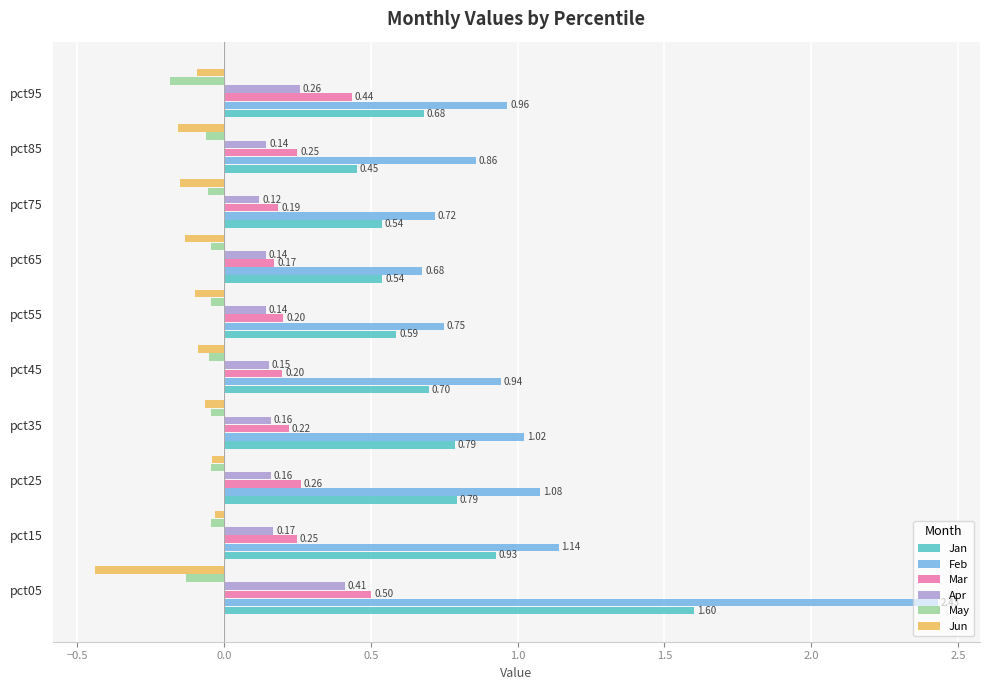

What is the sum of the Feb values at pct35 and pct25?

2.1